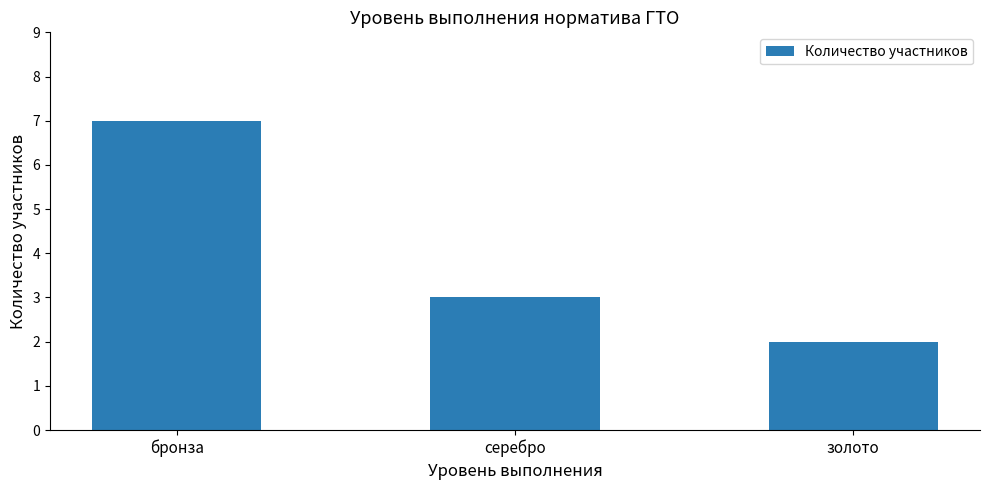

List the labels in order of value, largest first.

бронза, серебро, золото